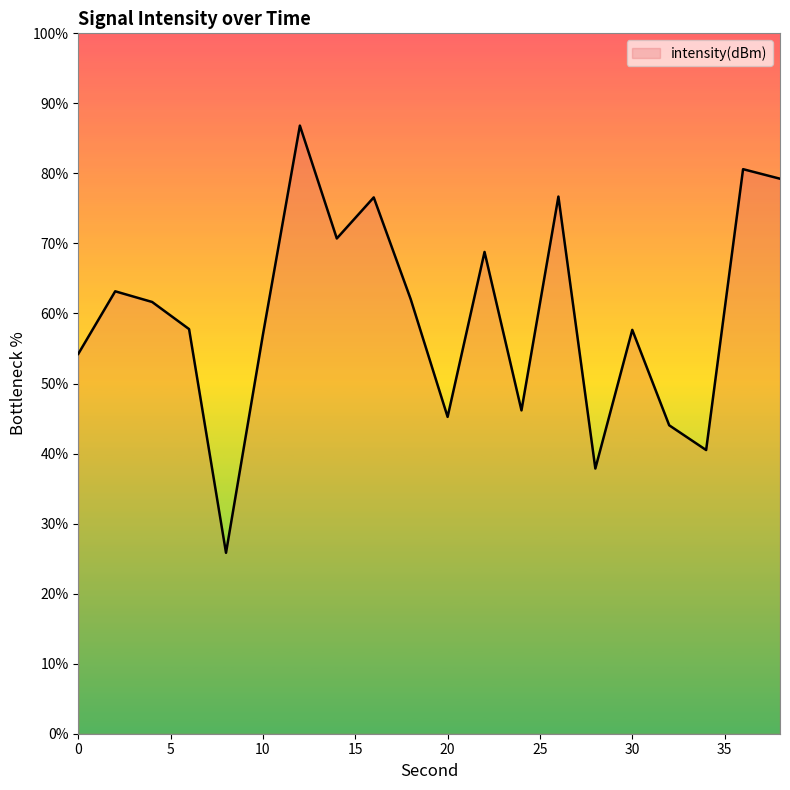

How many categories are shown in the chart?

20